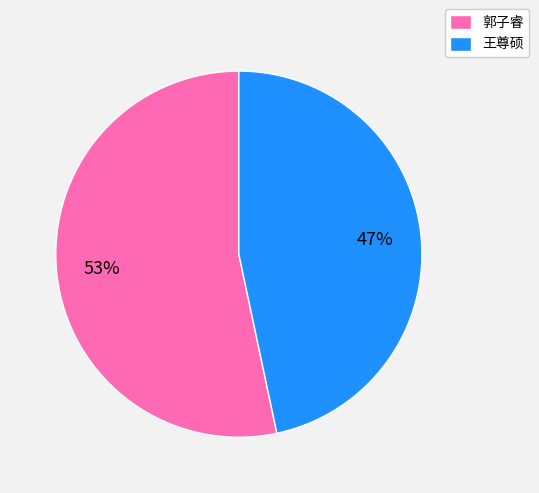

Which category accounts for the majority?

郭子睿